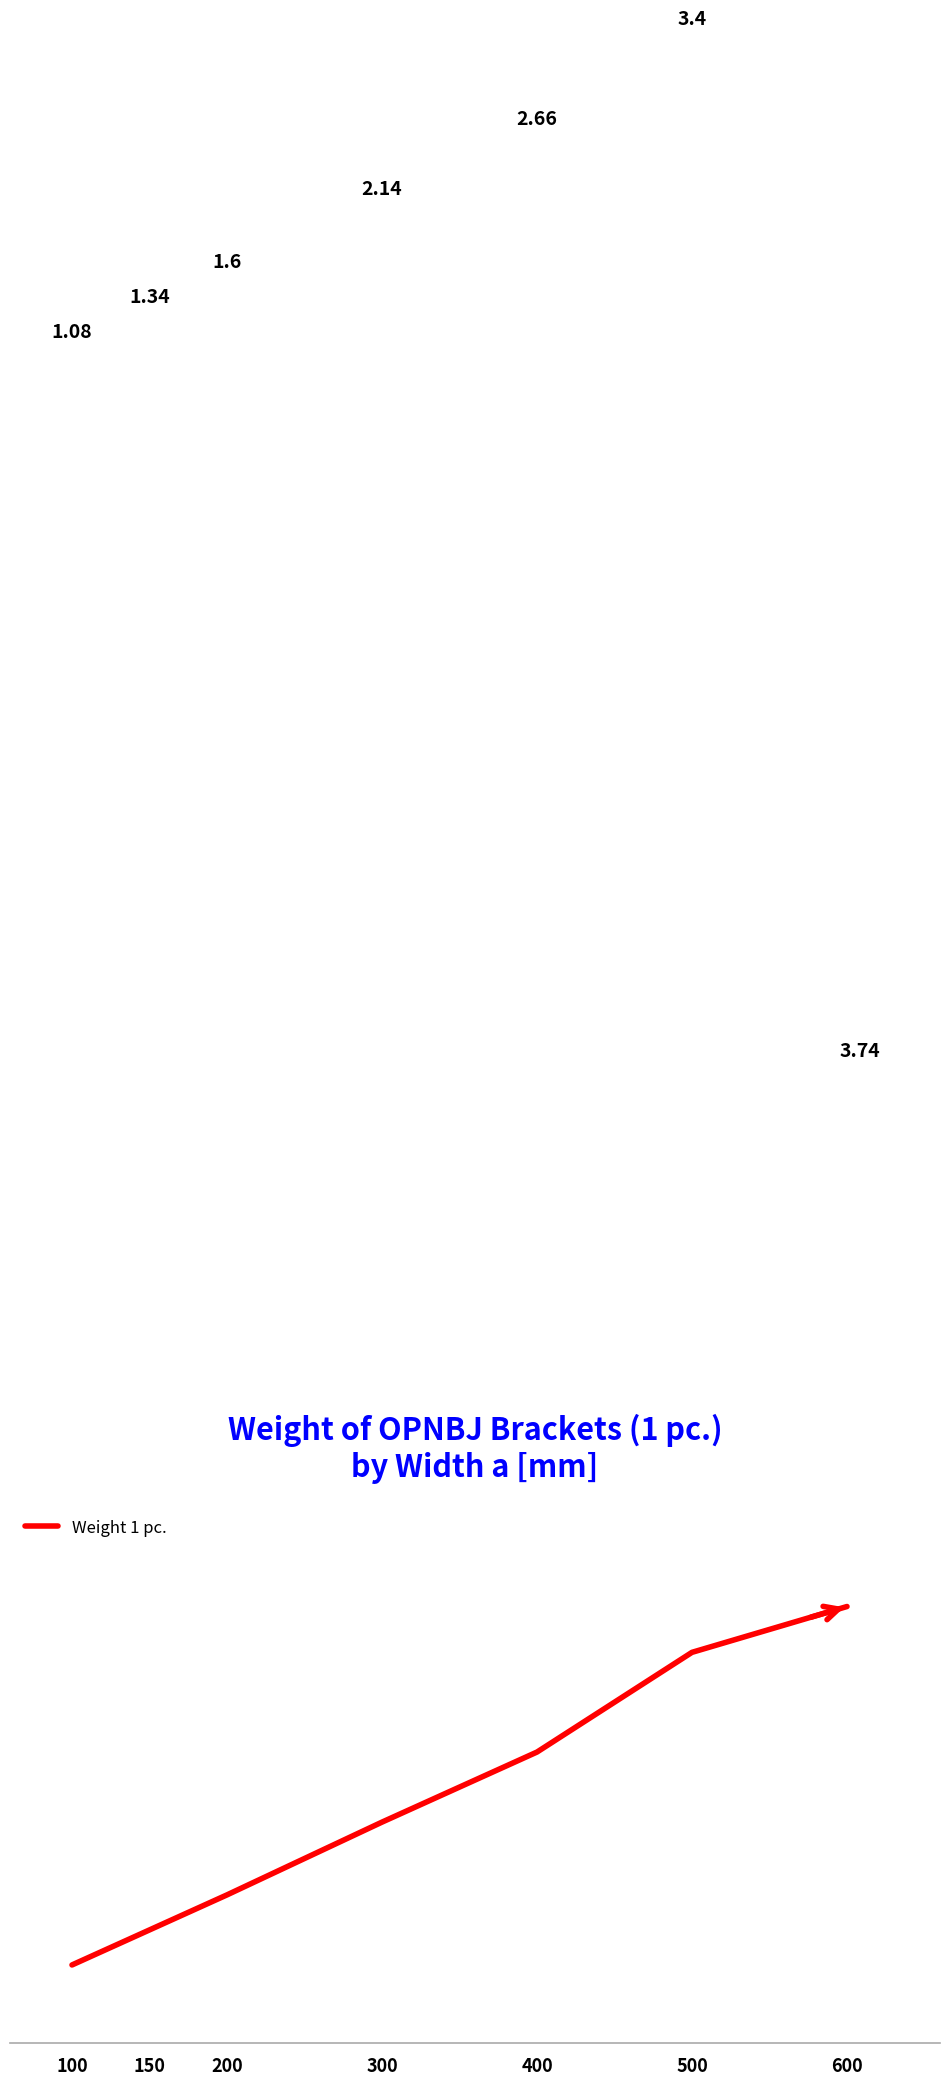

How many lines are shown in the chart?

1